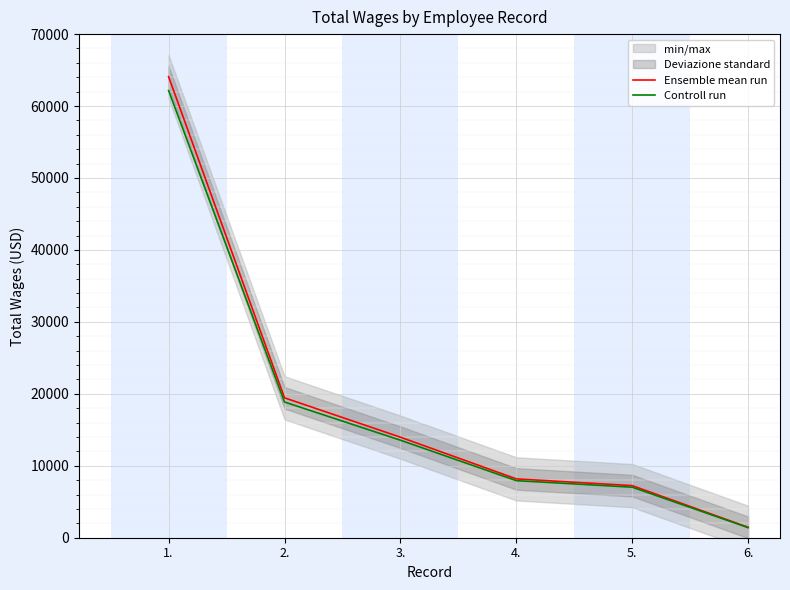

What is the minimum value for Controll run?

1403.6